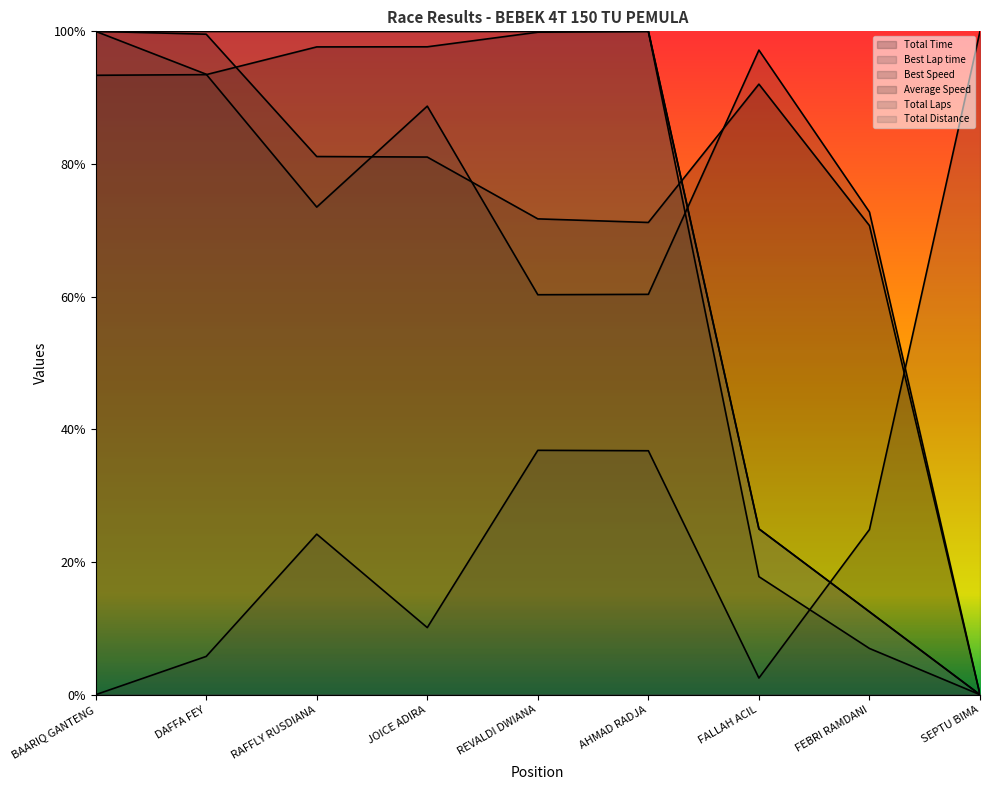

True or false: Average Speed has a value of 0.3 at REVALDI DWIANA.

False